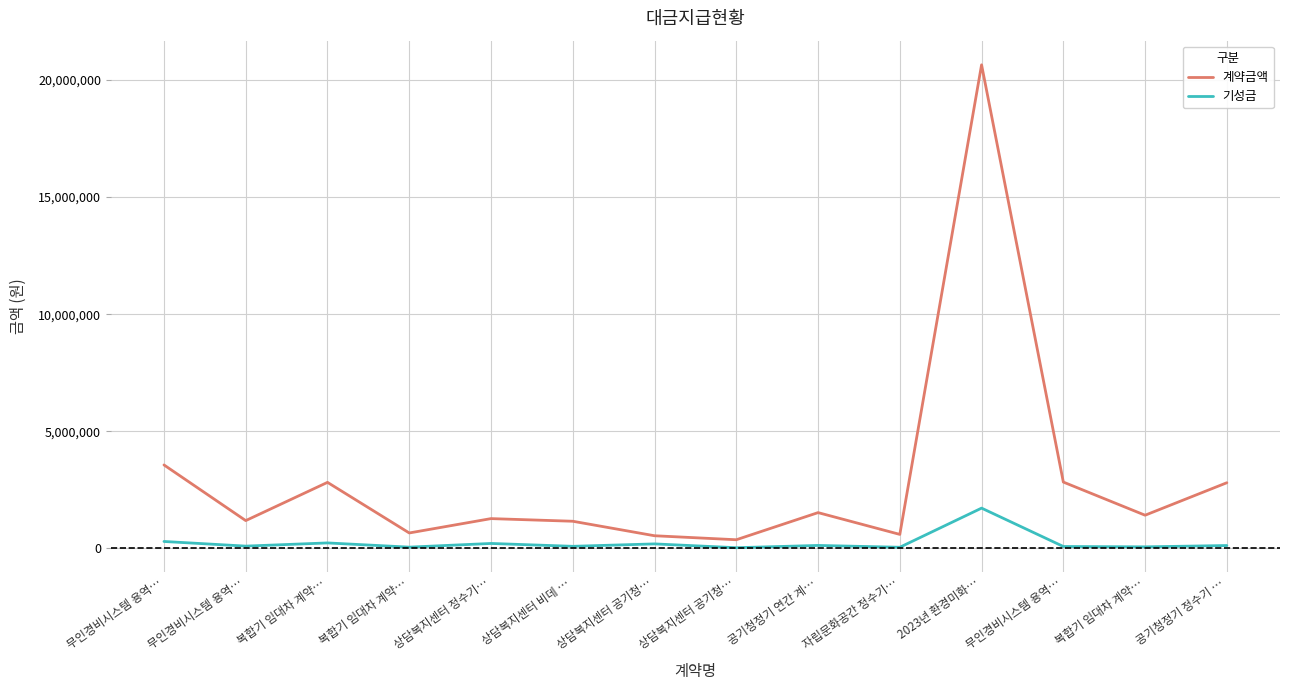

How many lines are shown in the chart?

2